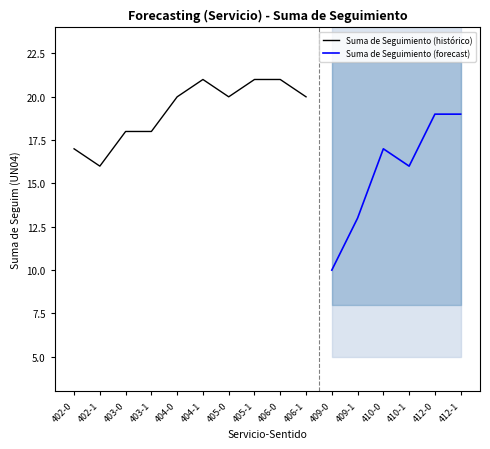

At which category does the chart reach its peak across all series?

404-1